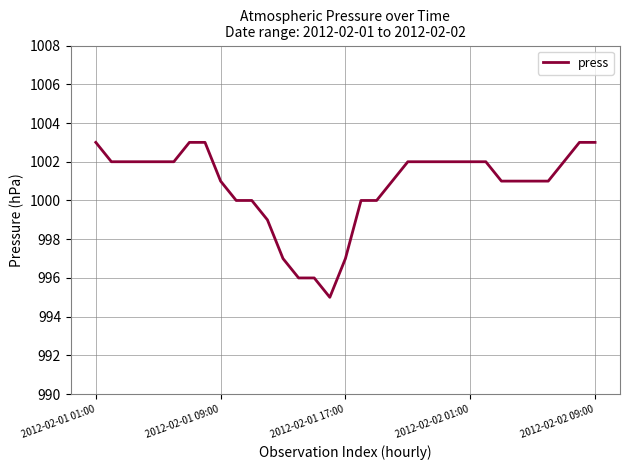

What is the greatest value displayed?

1003